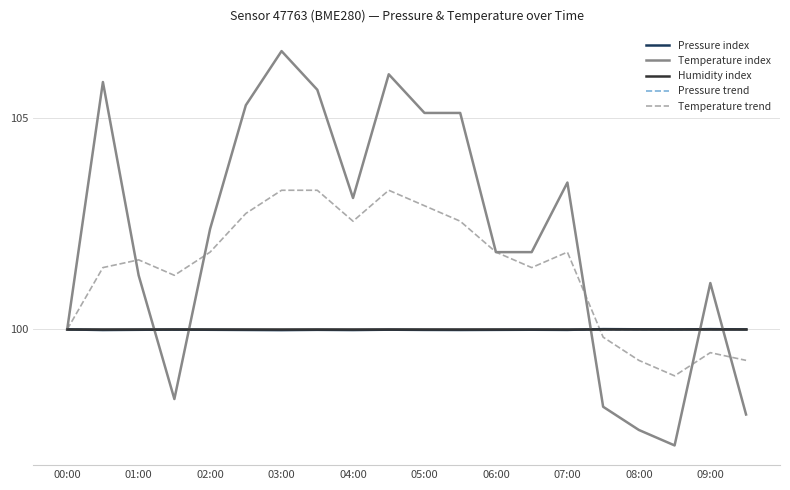

Which series has the largest total across all categories?

Temperature index